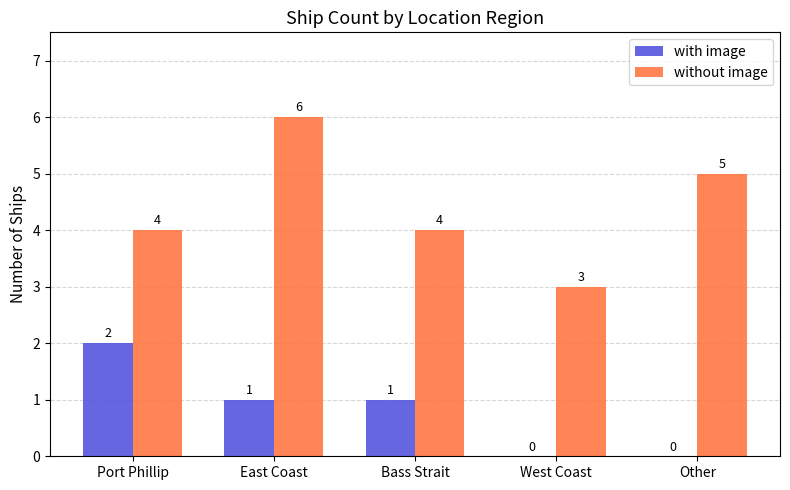

What is the average value of the without image series?

4